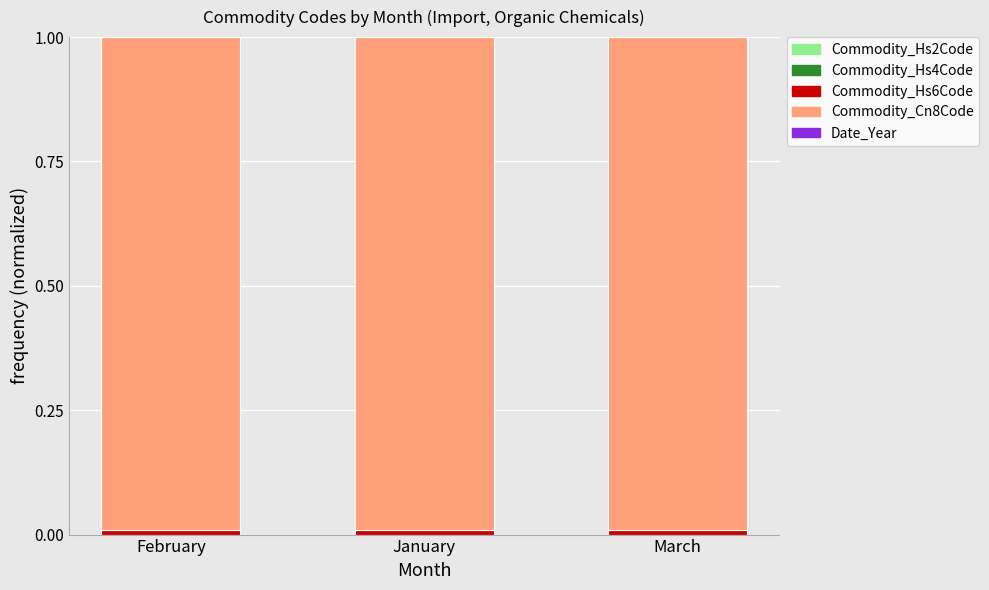

Which series has the widest spread of values?

Commodity_Hs2Code